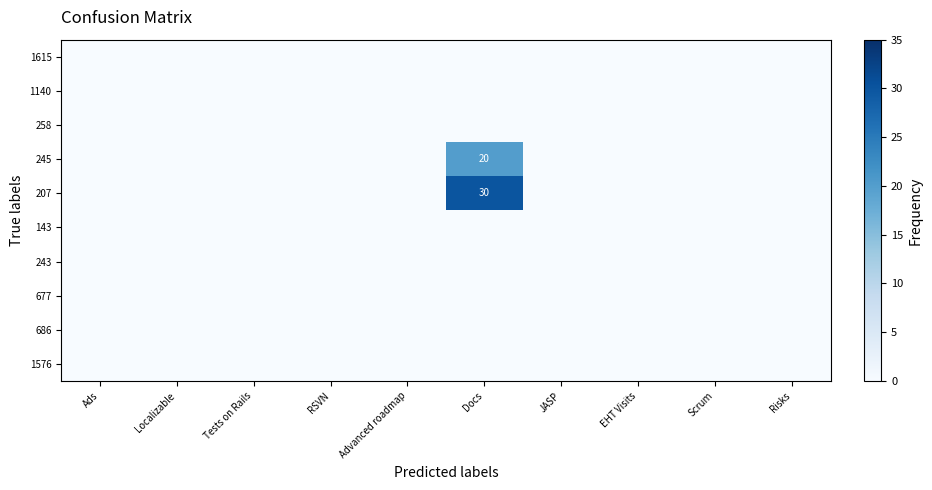

How many series are shown in this chart?

10